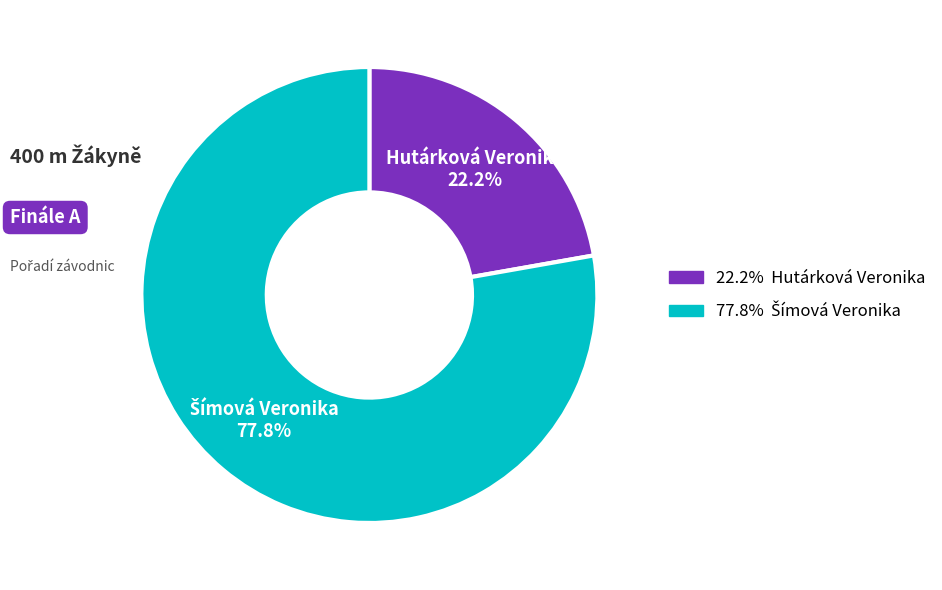

Which slice is the smallest?

Hutárková Veronika